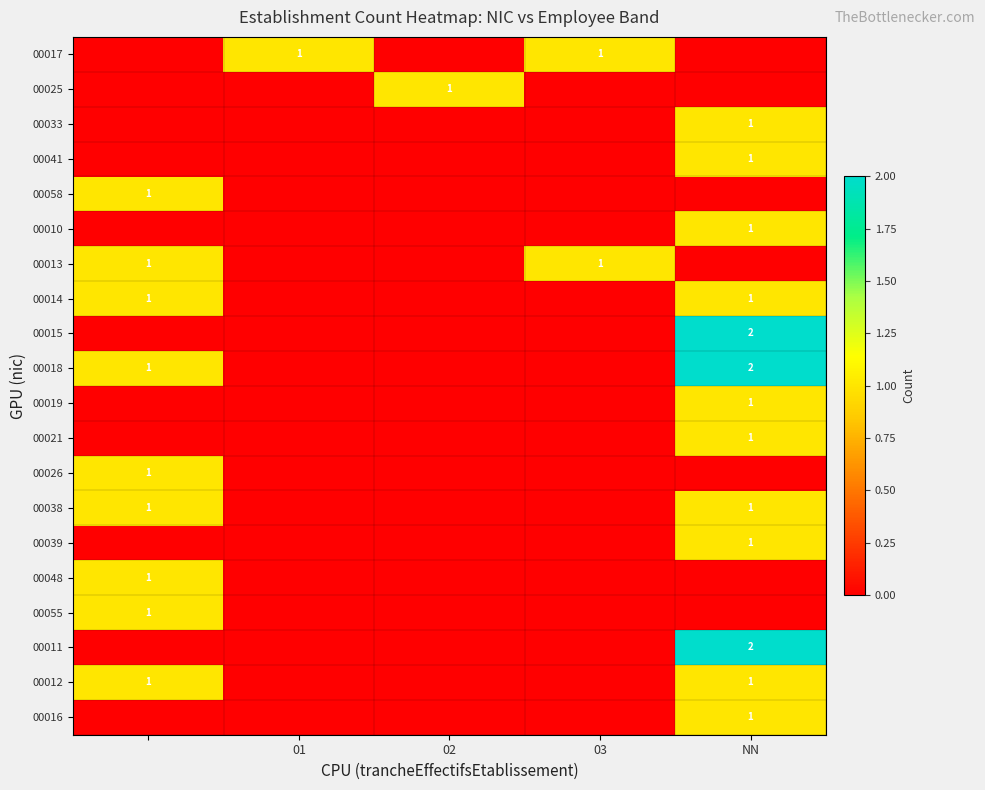

The value of 00016 at NN is 2. True or false?

False